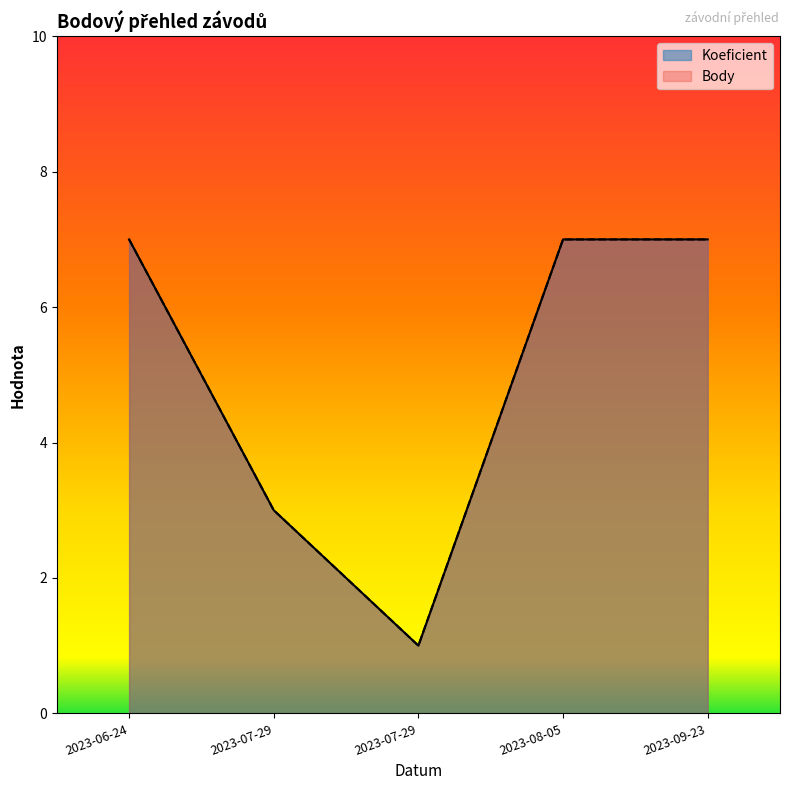

At which category is the sum across all series the highest?

2023-06-24